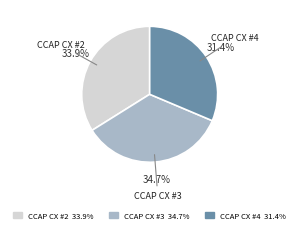

To the nearest percent, what is the average slice percentage?

33%